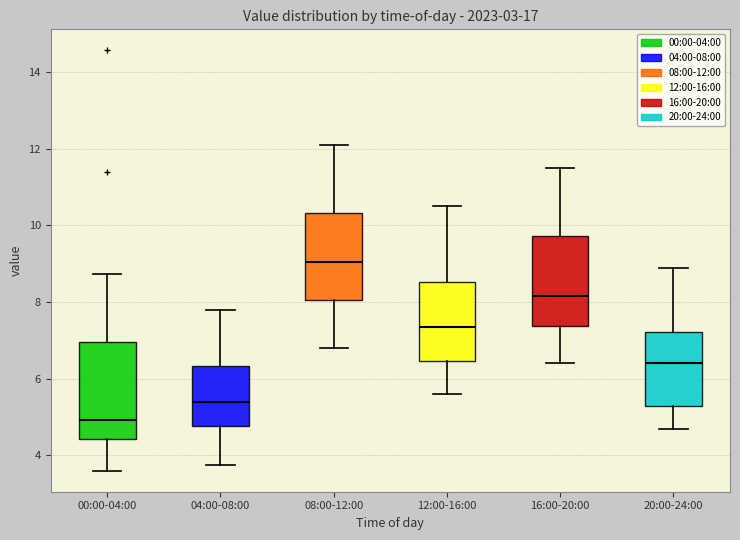

Which box's median line is the lowest?

00:00-04:00